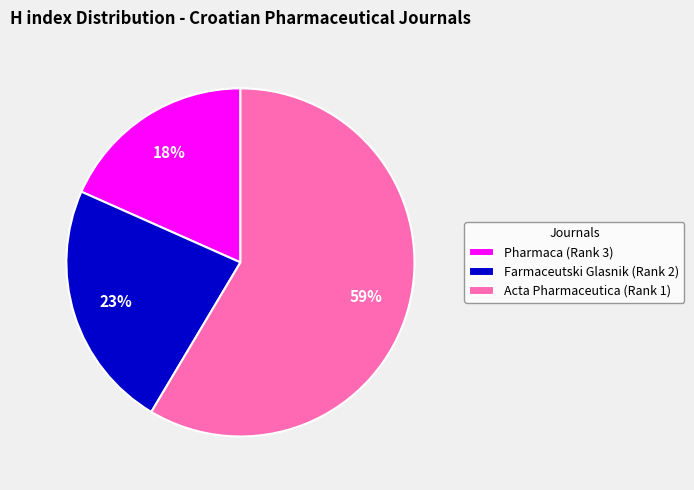

To the nearest percent, what is the combined percentage of Pharmaca (Rank 3) and Acta Pharmaceutica (Rank 1)?

77%